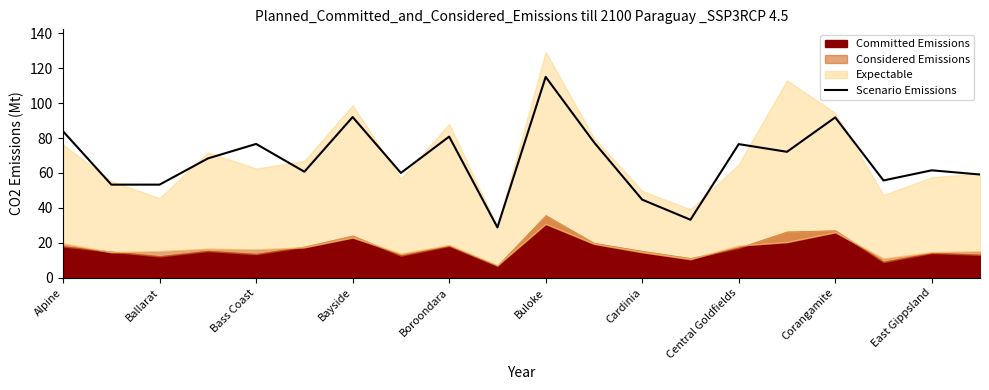

The value of Scenario Emissions at Corangamite is 163.0. True or false?

False